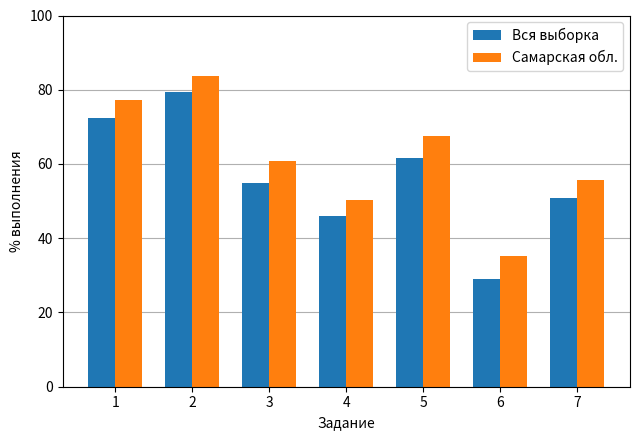

What is the total value across all series at 3?

115.6